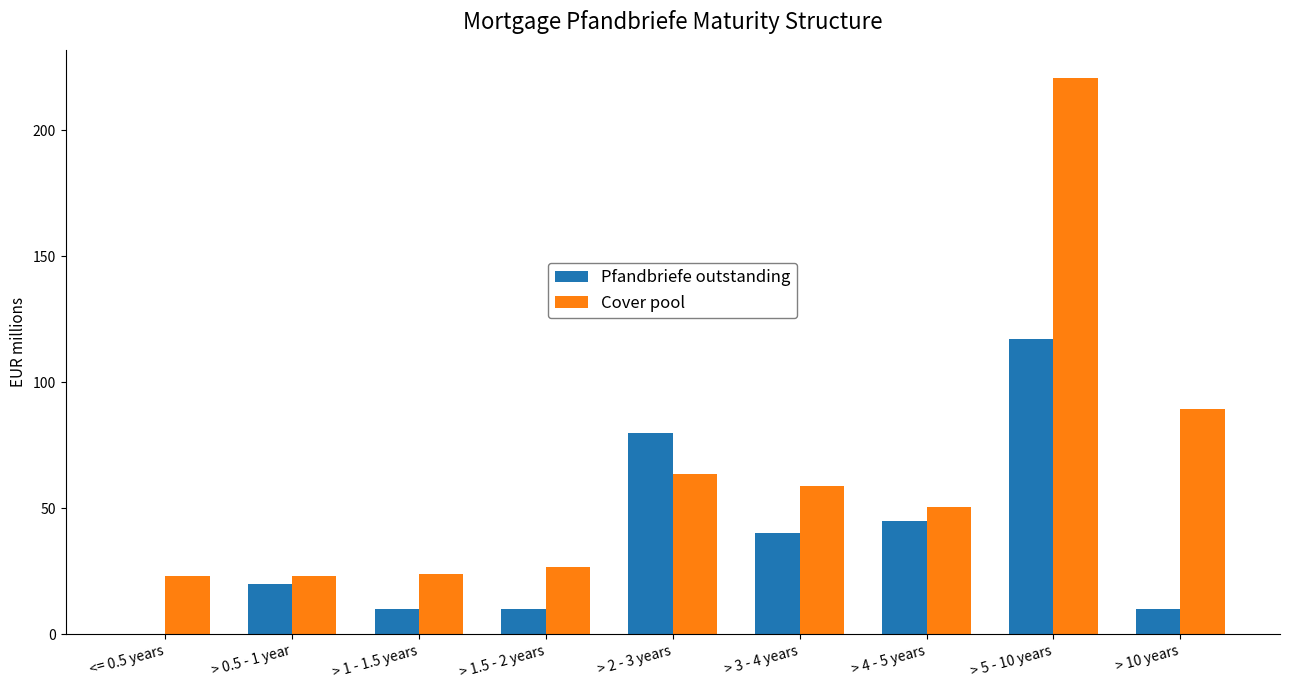

Does the chart contain stacked bars?

No